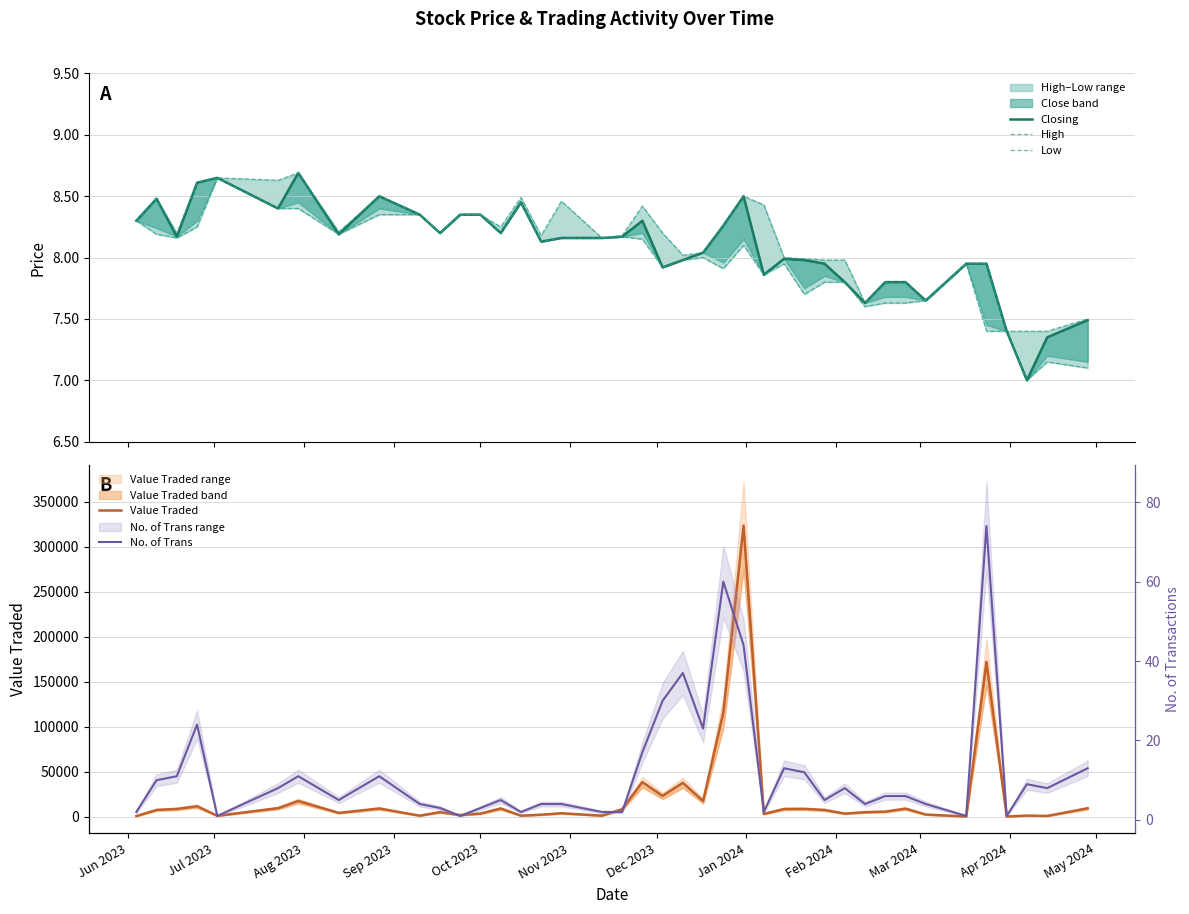

True or false: High and Low intersect in this chart.

False